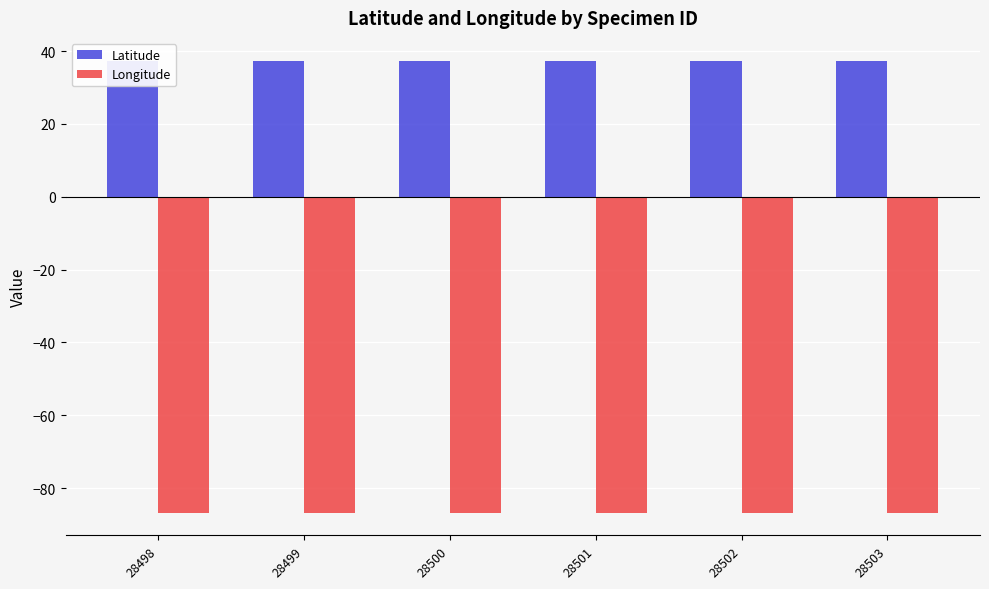

Rank the categories by Longitude value from lowest to highest.

28498, 28499, 28500, 28501, 28502, 28503